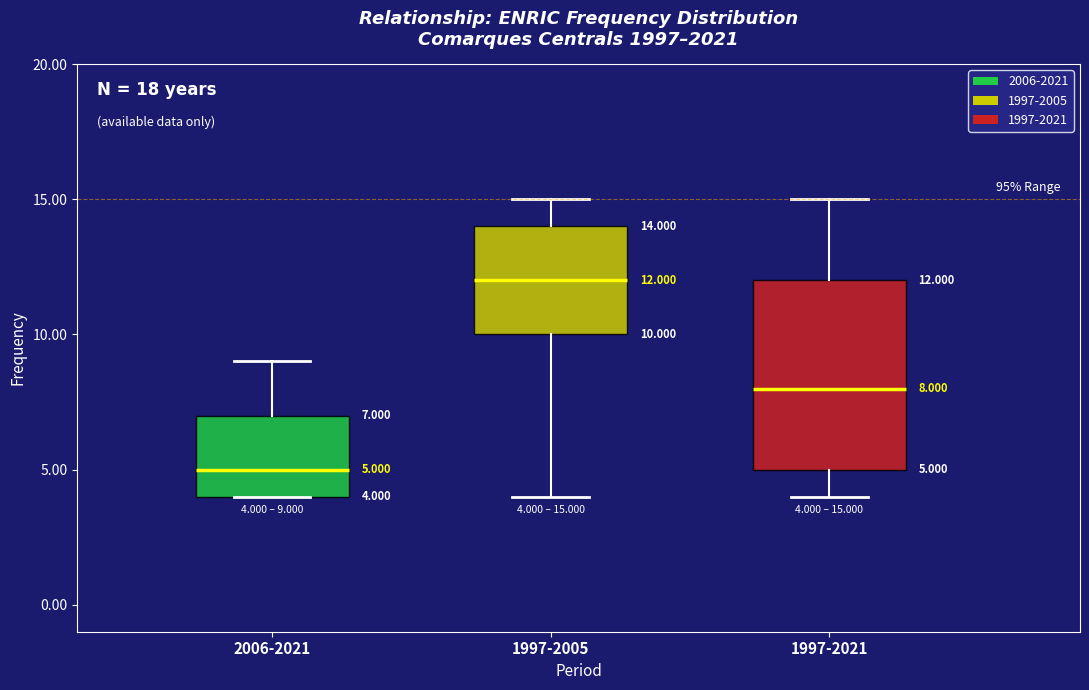

Which box's median line is the lowest?

2006-2021